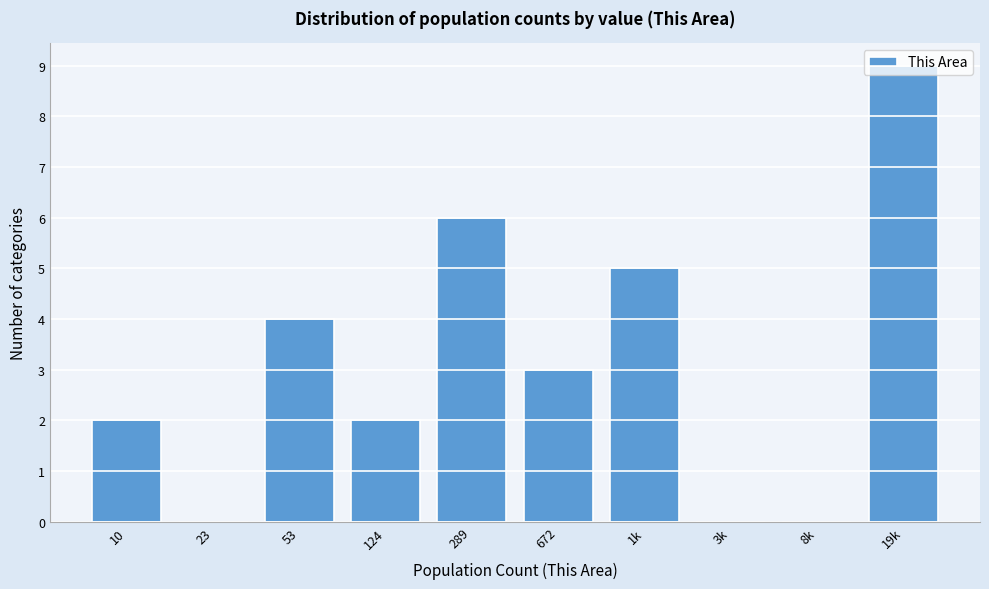

True or false: the data shows 2 at 124.

True